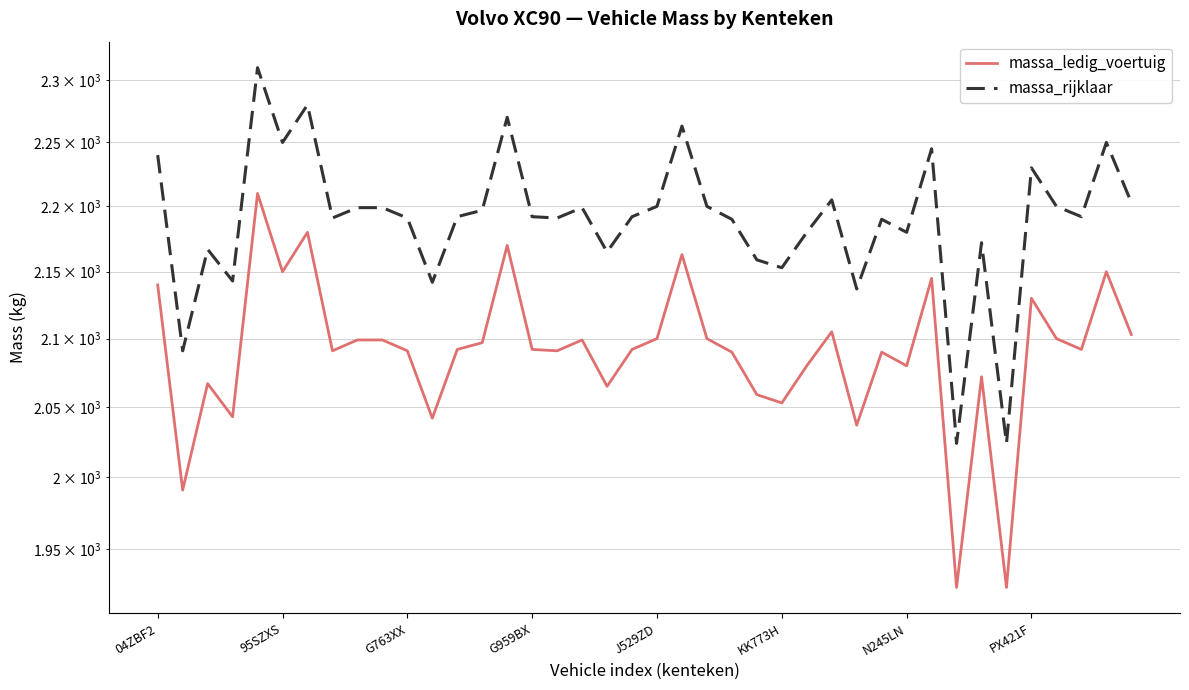

Which series changed the most between 30 and 37?

massa_ledig_voertuig